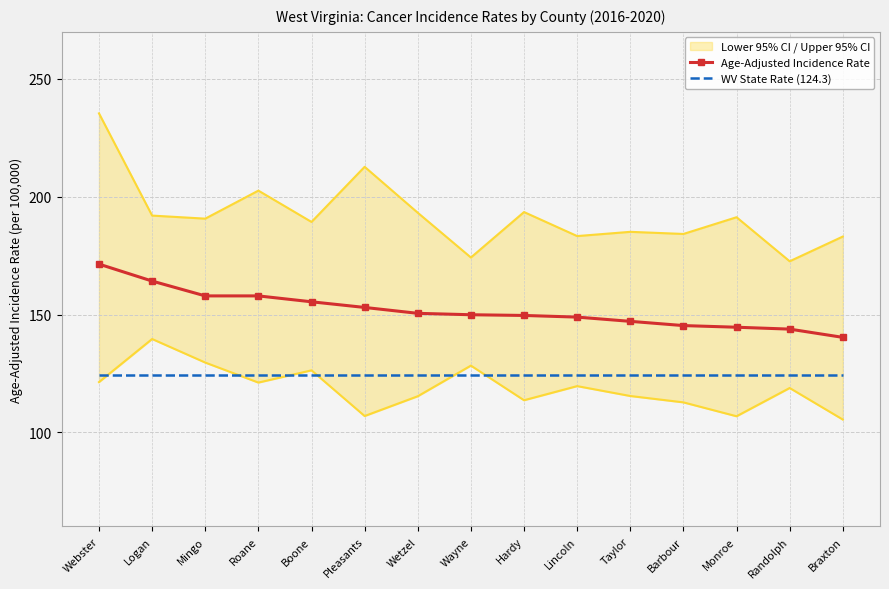

What is the total value across all series at Lincoln?

273.2